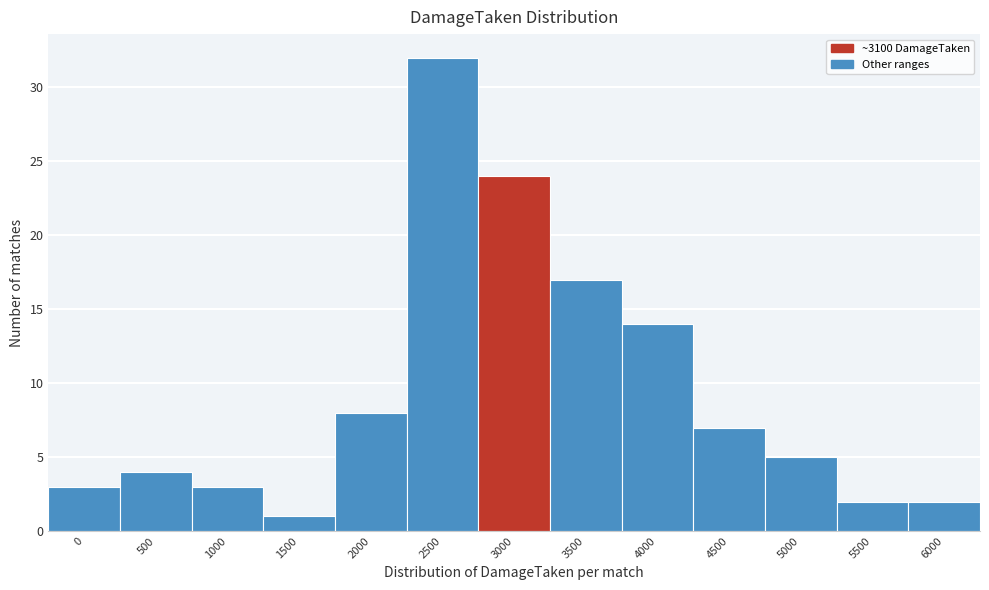

Reading right to left, what are all the values shown in this chart?

6000=2	5500=2	5000=5	4500=7	4000=14	3500=17	3000=24	2500=32	2000=8	1500=1	1000=3	500=4	0=3